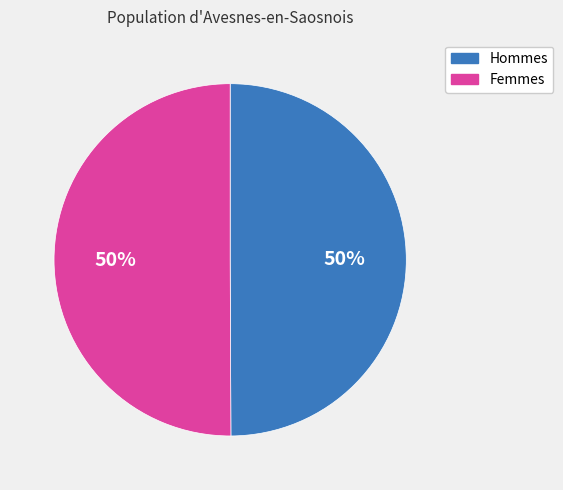

To the nearest percent, what is the average slice percentage?

50%